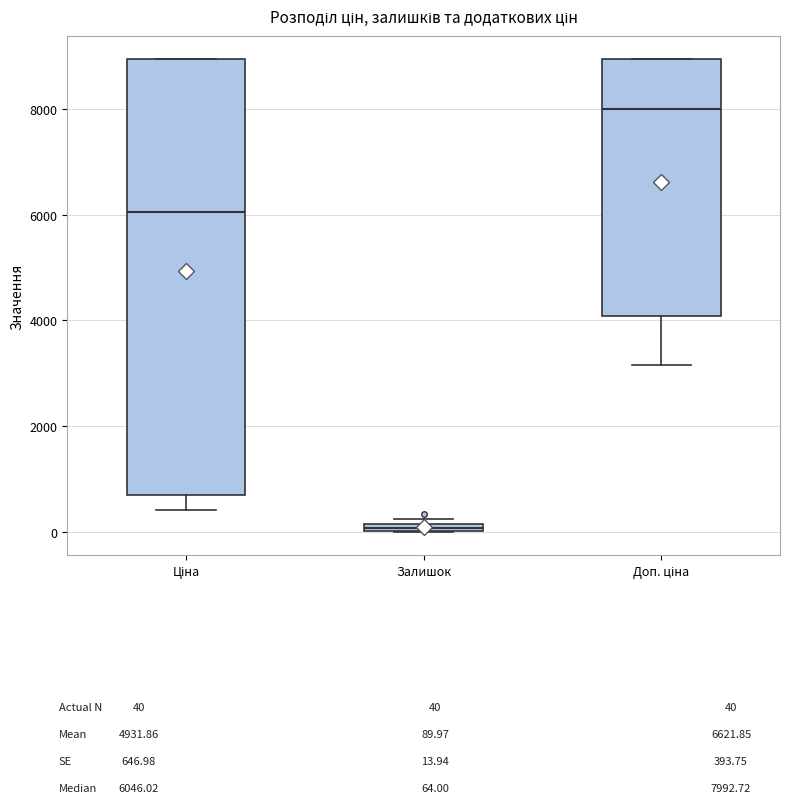

Which box is the tallest, from its lower edge to its upper edge?

Ціна